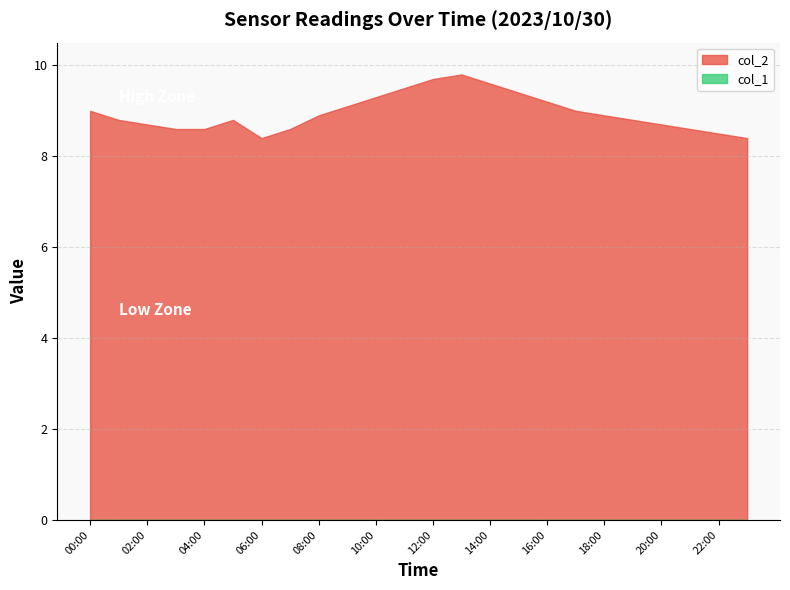

What is the difference between the highest and lowest values at 12:00?

9.7